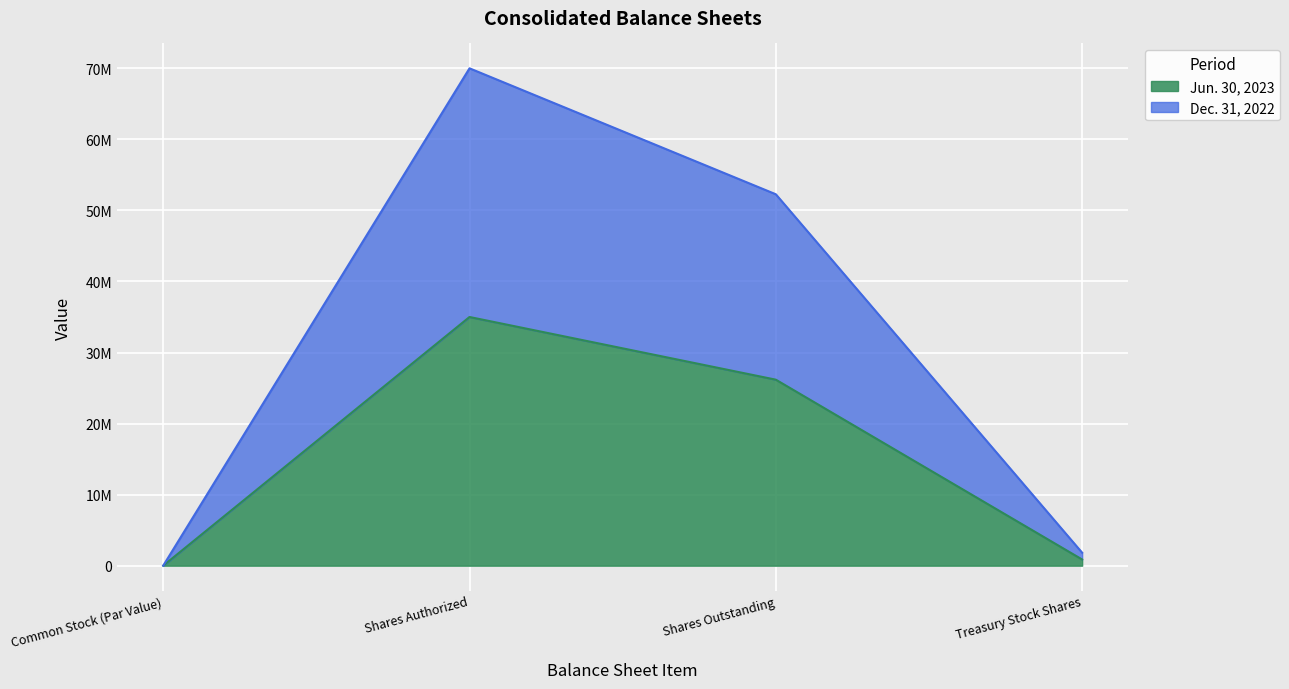

What is the value of the Dec. 31, 2022 point at the 3rd from the left?

52273113